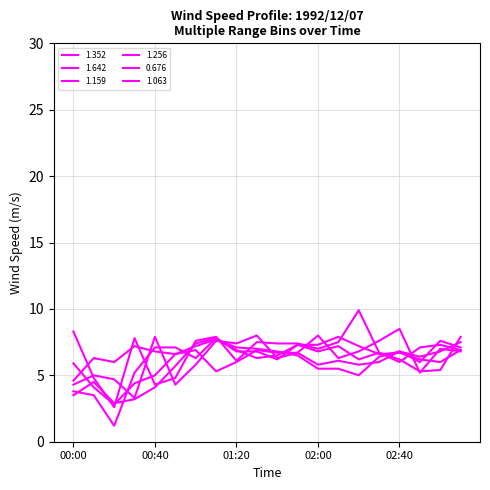

How many lines are shown in the chart?

6